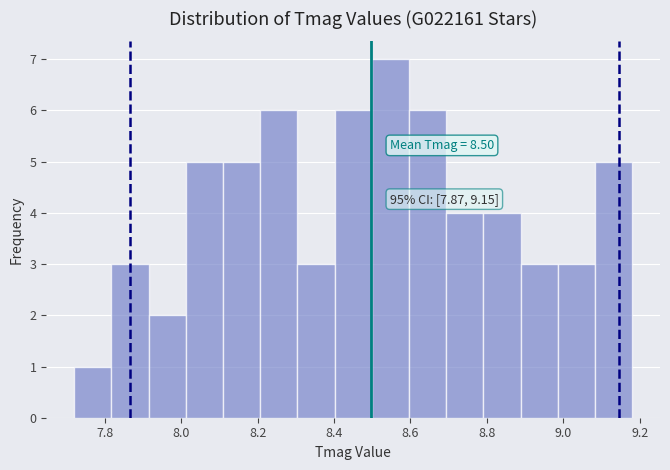

Over which range of the x-axis is the bar tallest?

8.50 to 8.60